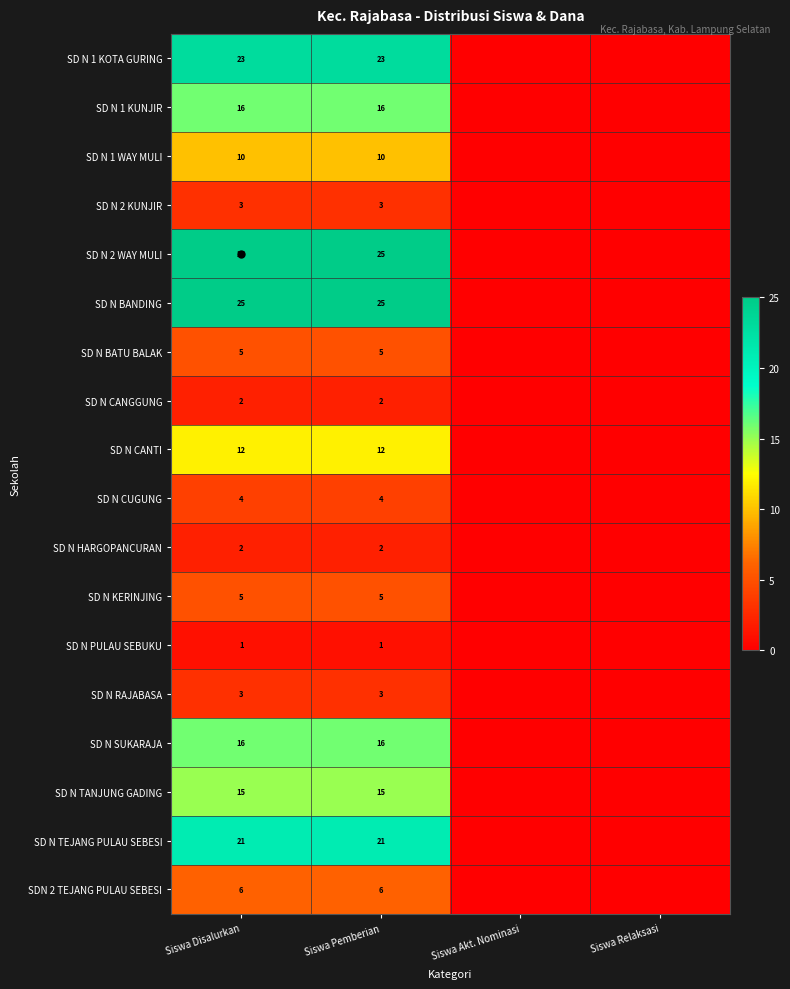

Is it true that SD N 1 KUNJIR equals 7 at Siswa Disalurkan?

False